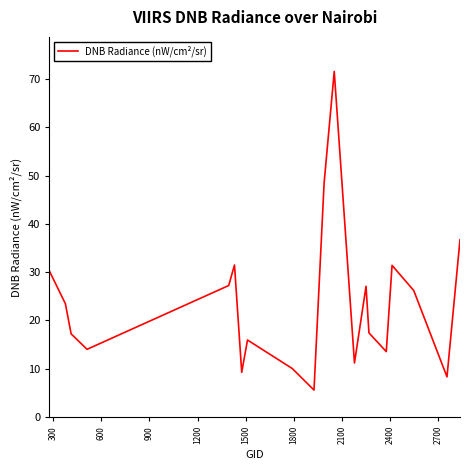

What is the greatest value displayed?

71.6